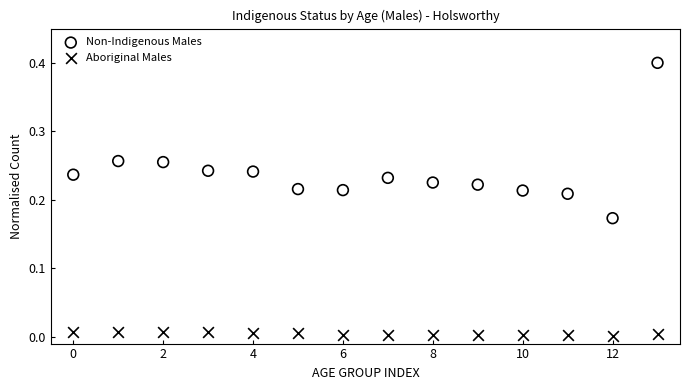

Across all data points, what is the range of Y values (max minus min)?

0.4